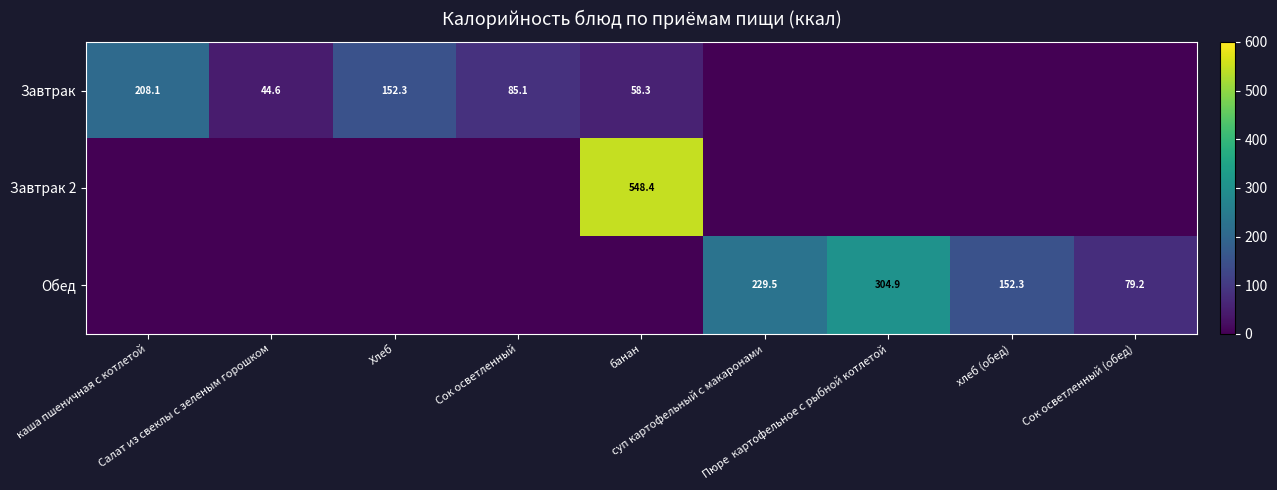

How many positive values does the Завтрак series have?

5